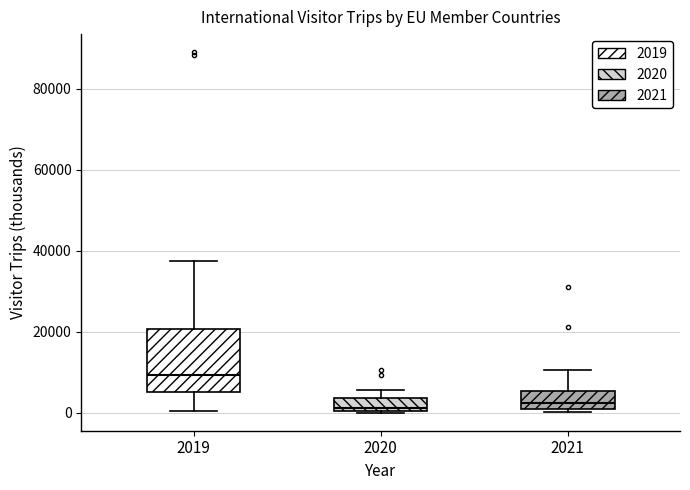

Reading left to right, transcribe this box plot: for each box, give where its median line is, the range the box spans, and where its two whiskers end, as read against the y-axis. The values are not printed on the chart, so give them approximately, as read against the axis.

2019: median 10000, box 6000 to 20000, whiskers 0 to 38000
2020: median 2000, box 0 to 4000, whiskers 0 to 6000
2021: median 2000 (just above the box's lower edge), box 2000 to 6000, whiskers 0 to 10000